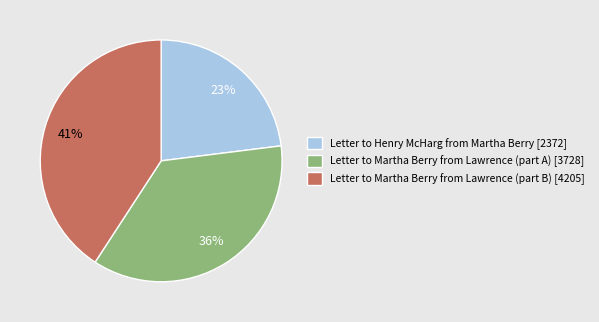

Between Letter to Martha Berry from Lawrence (part A) [3728] and Letter to Henry McHarg from Martha Berry [2372], which is larger?

Letter to Martha Berry from Lawrence (part A) [3728]